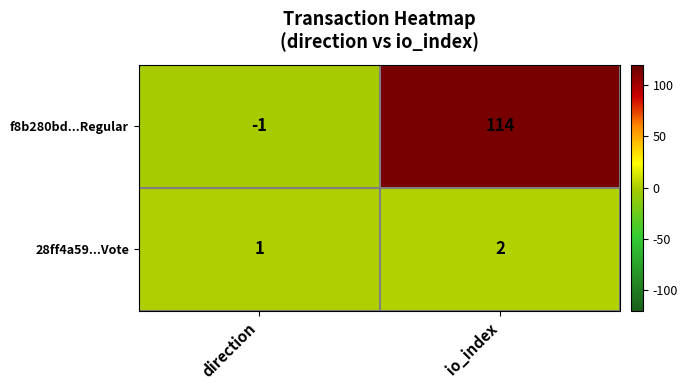

The 28ff4a59...Vote series shows 1 at io_index. True or false?

False